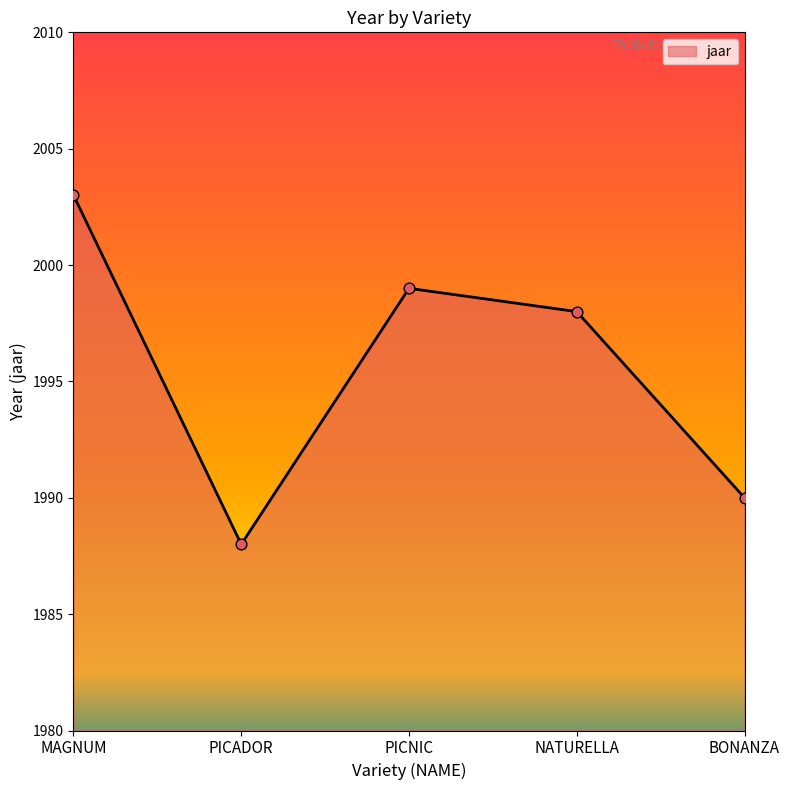

What is the ratio of the value at NATURELLA to the value at BONANZA?

1.0